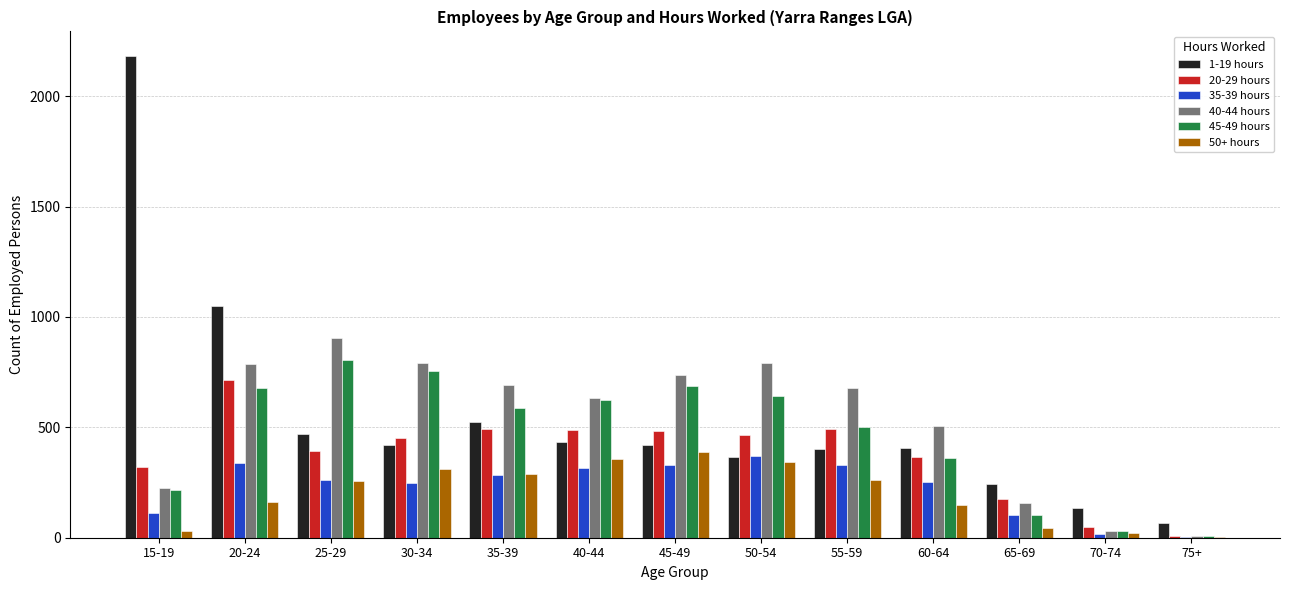

What is the greatest value displayed?

2184